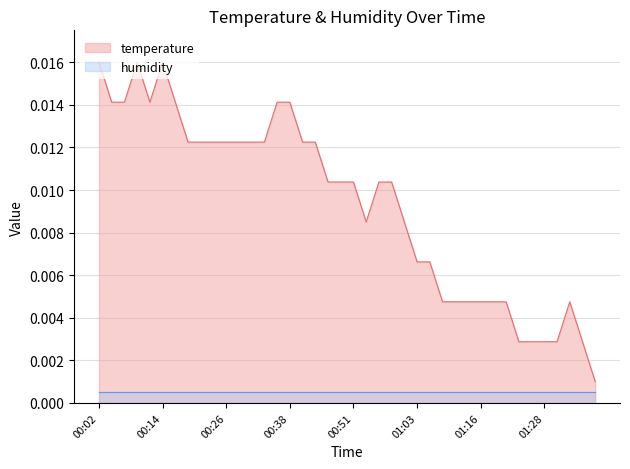

Rank the categories by value from lowest to highest.

01:38, 01:23, 01:26, 01:28, 01:31, 01:36, 01:08, 01:11, 01:13, 01:16, 01:18, 01:20, 01:33, 01:03, 01:06, 00:54, 01:01, 00:46, 00:49, 00:51, 00:56, 00:58, 00:19, 00:21, 00:24, 00:26, 00:29, 00:31, 00:34, 00:41, 00:44, 00:04, 00:07, 00:12, 00:16, 00:36, 00:38, 00:02, 00:09, 00:14